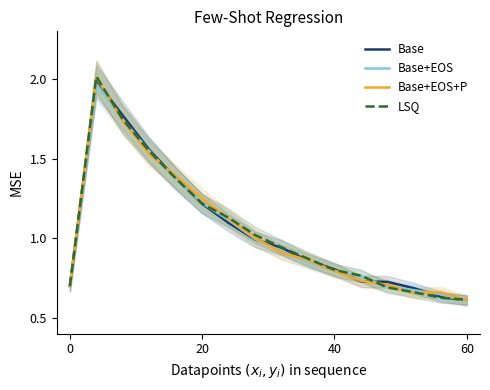

How many series are shown in this chart?

4